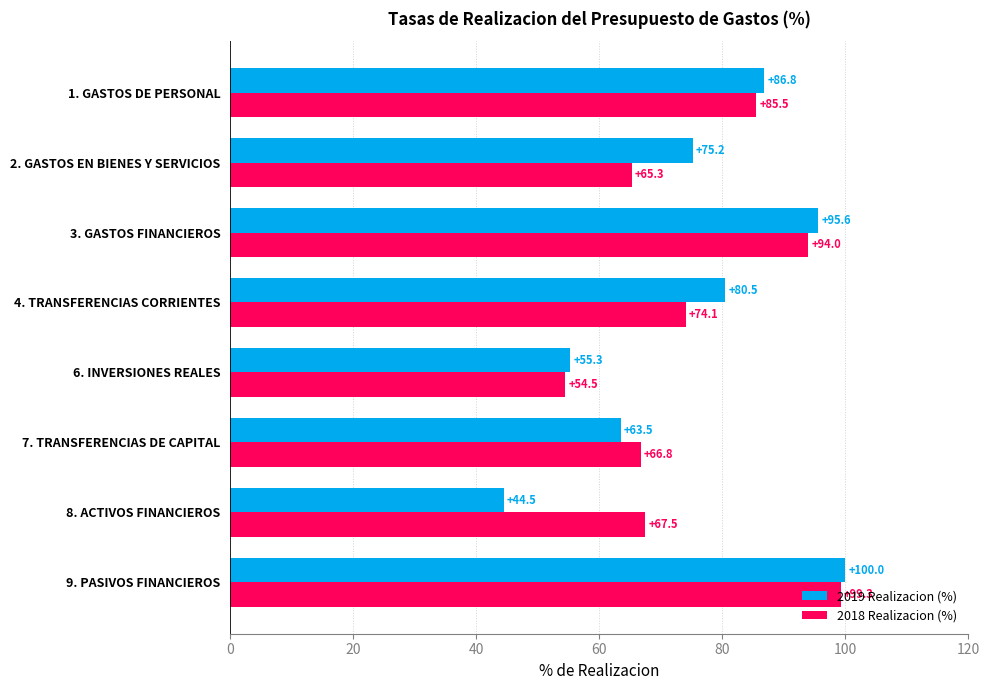

Which series has the largest range (max minus min)?

2019 Realizacion (%)